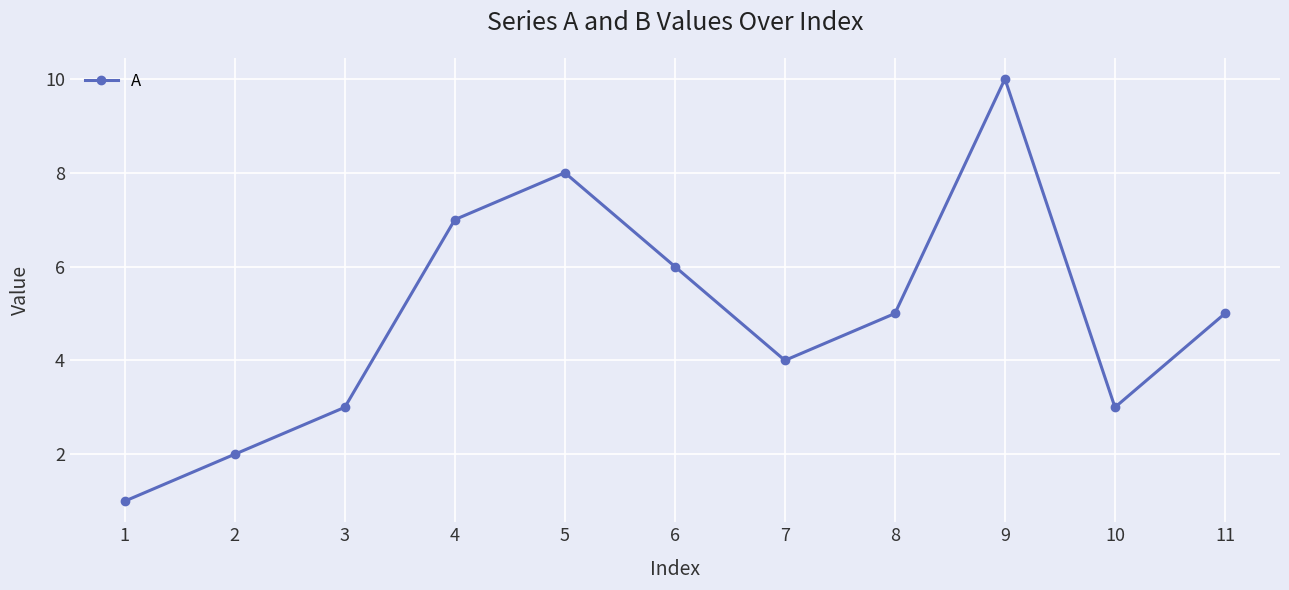

What is the average value?

5